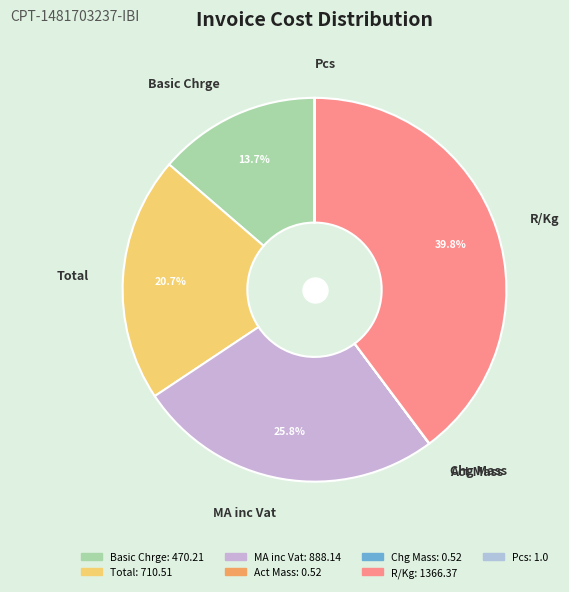

Is there a majority slice in this chart?

No